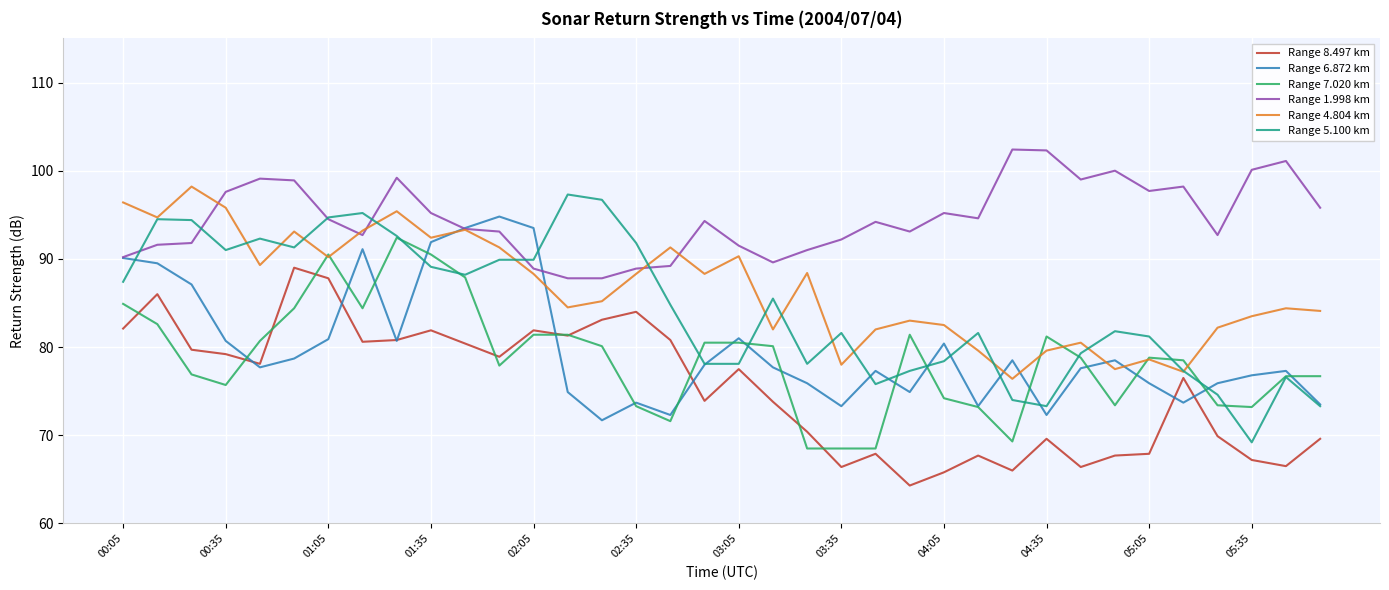

True or false: Range 8.497 km and Range 1.998 km intersect in this chart.

False